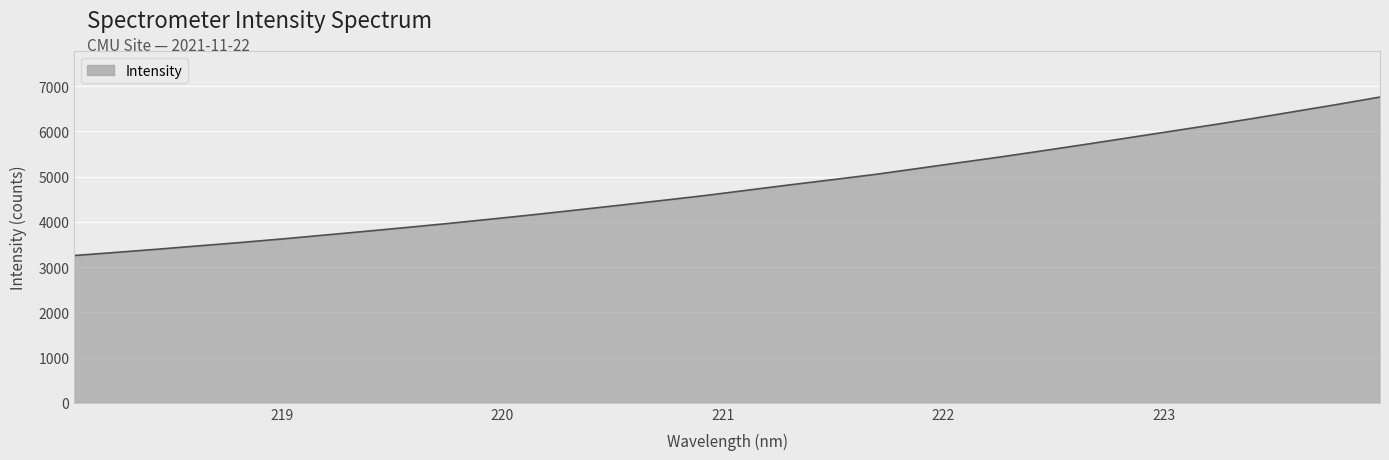

What is the difference between the maximum and minimum values?

3502.2